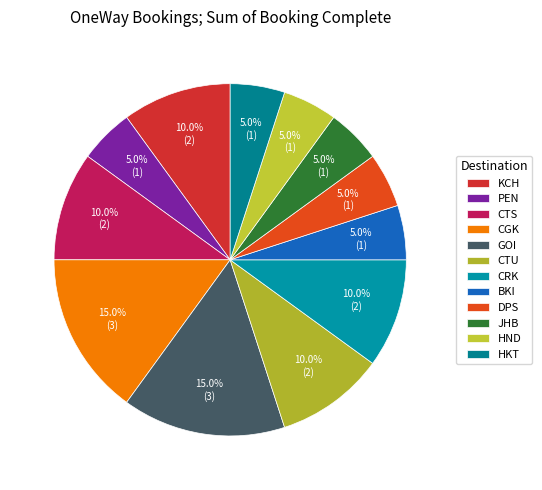

Count the number of slices in the pie.

12